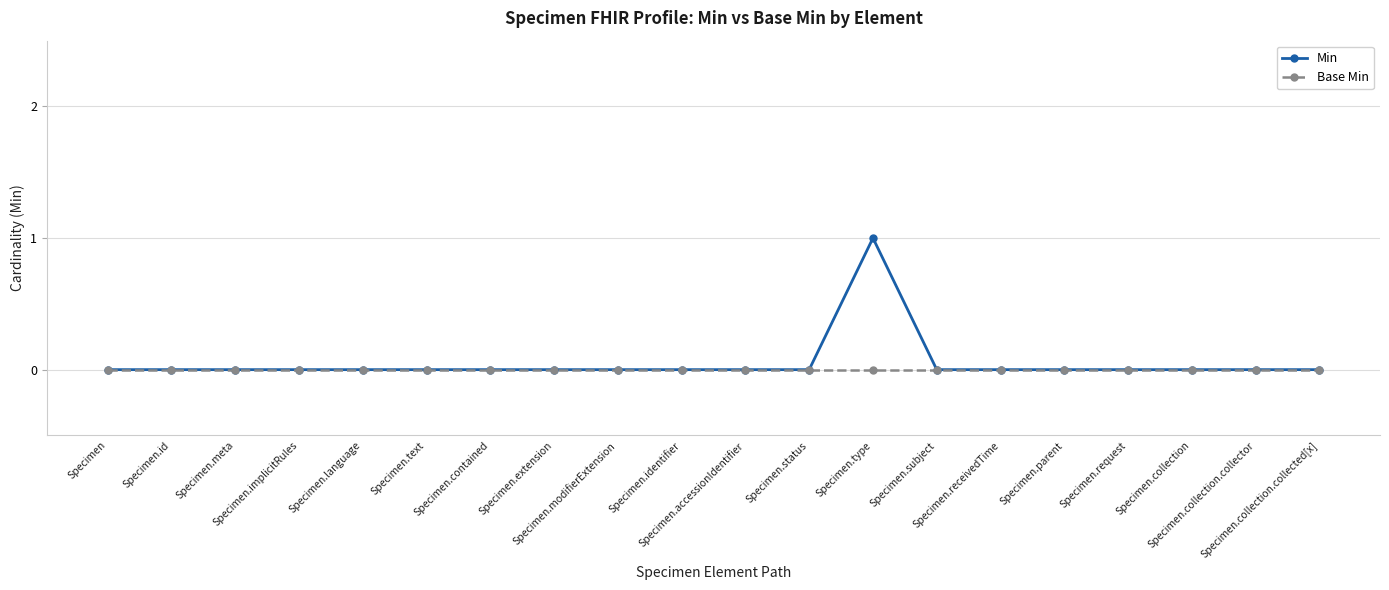

What is the label of the 18th point from the right?

Specimen.meta